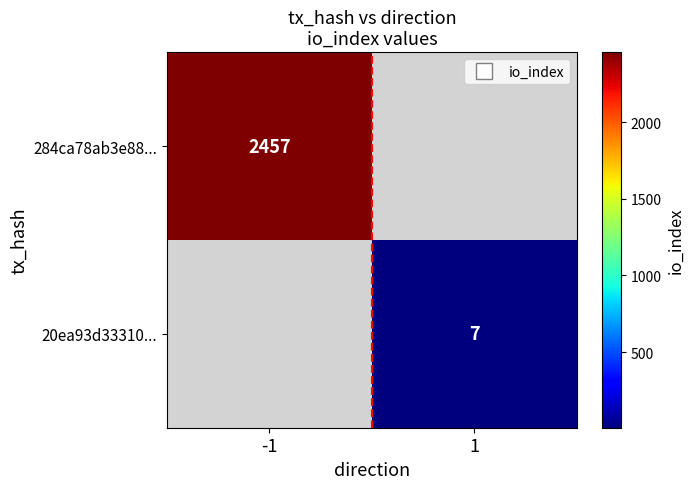

At which category does the chart reach its minimum across all series?

1